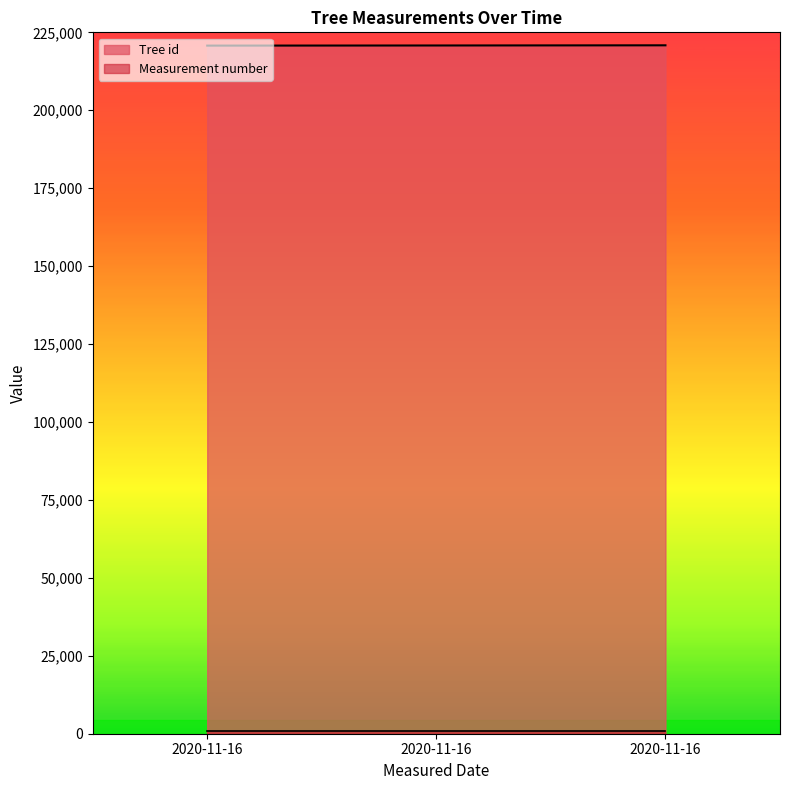

Count the number of categories in the chart.

3